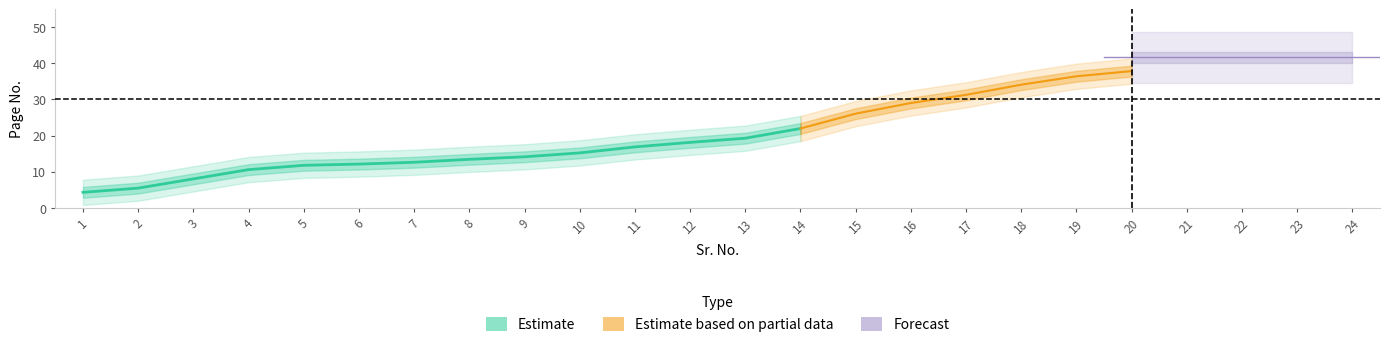

Does the chart have visible grid lines?

No